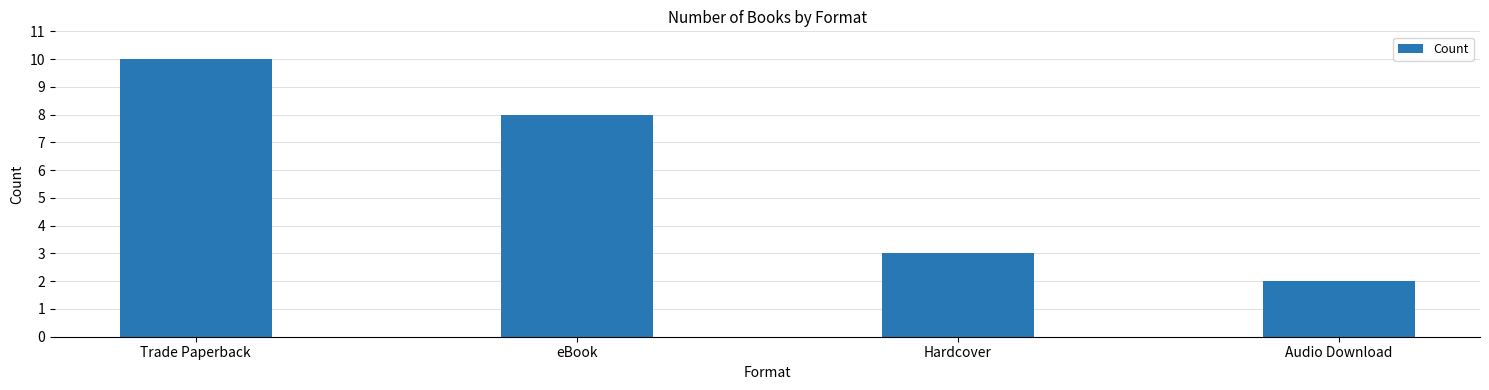

What is the difference between the second highest and second lowest values?

5